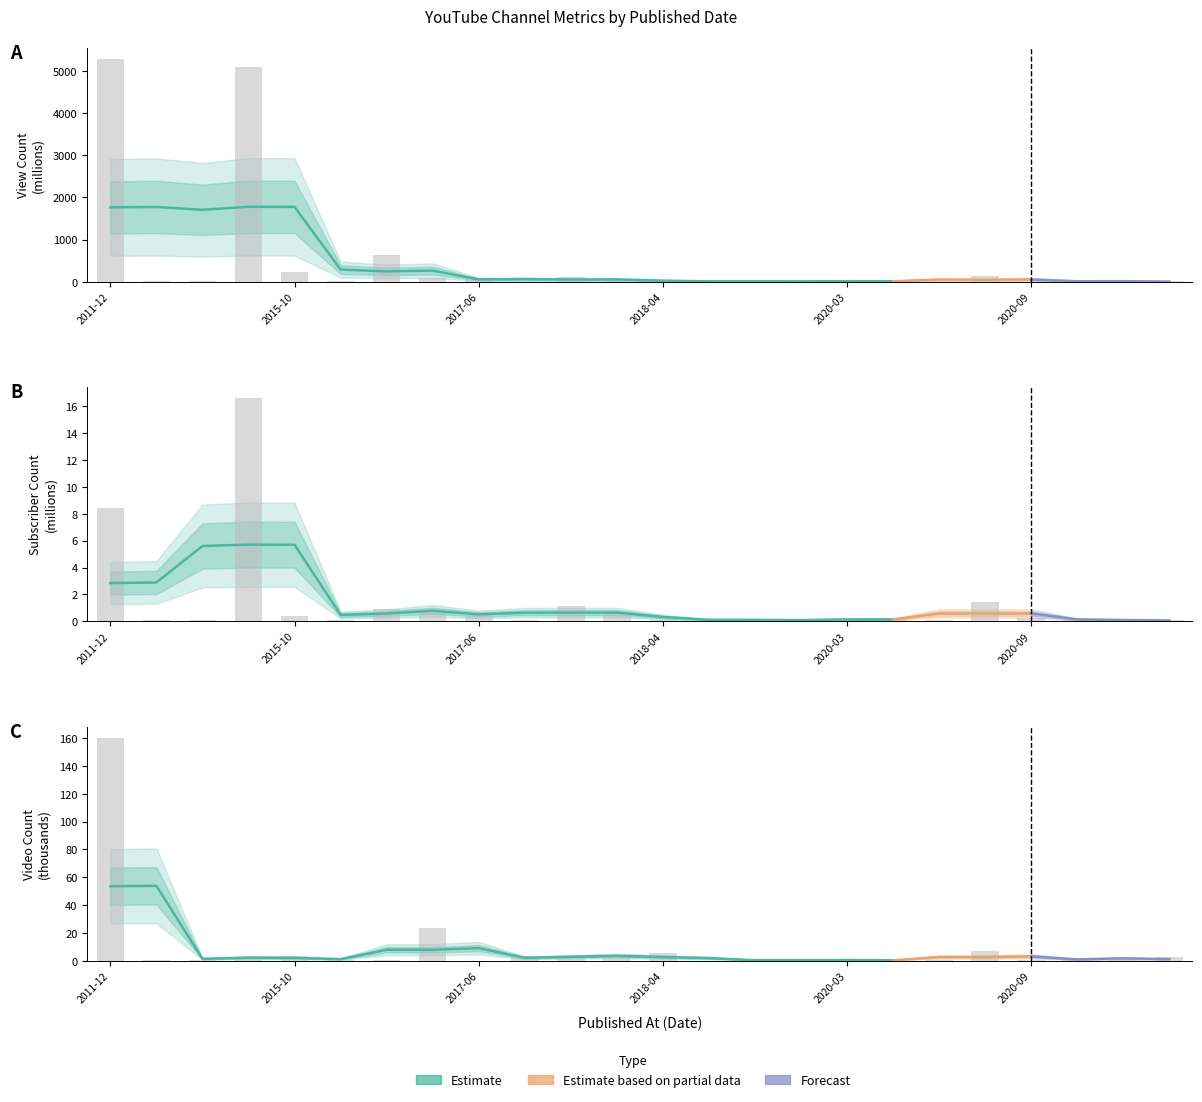

The value of Subscriber Count at 2020-05-04 is 0.4. True or false?

False